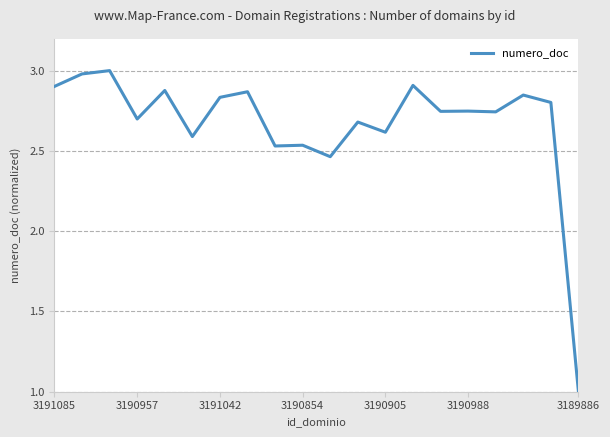

What is the difference between the maximum and minimum values?

2.0